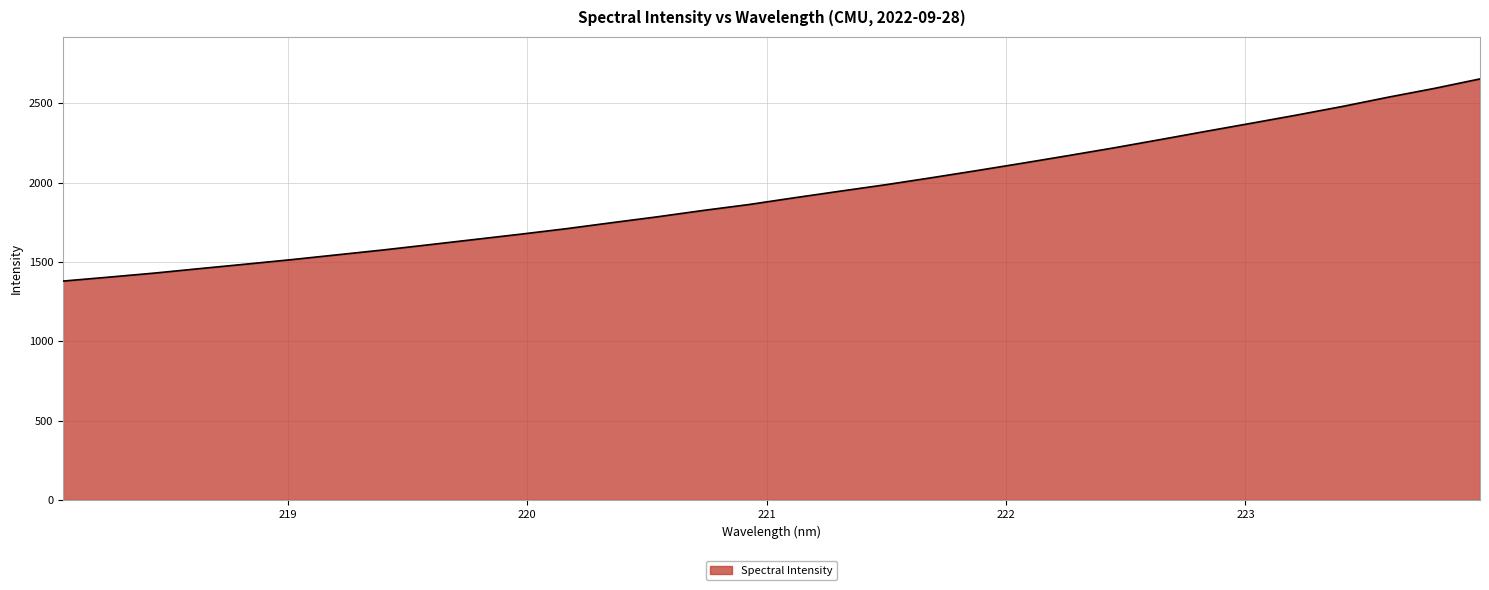

Reading left to right, list all the values displayed in this chart.

1379.4	1404.3	1429.8	1458.4	1486.3	1514.8	1545.2	1575.6	1608.4	1641.7	1674.9	1709.5	1747.5	1784.8	1824.7	1862.0	1904.9	1946.4	1987.2	2031.2	2076.6	2123.3	2171.0	2219.9	2271.3	2323.3	2374.6	2426.6	2480.8	2538.9	2593.8	2653.5